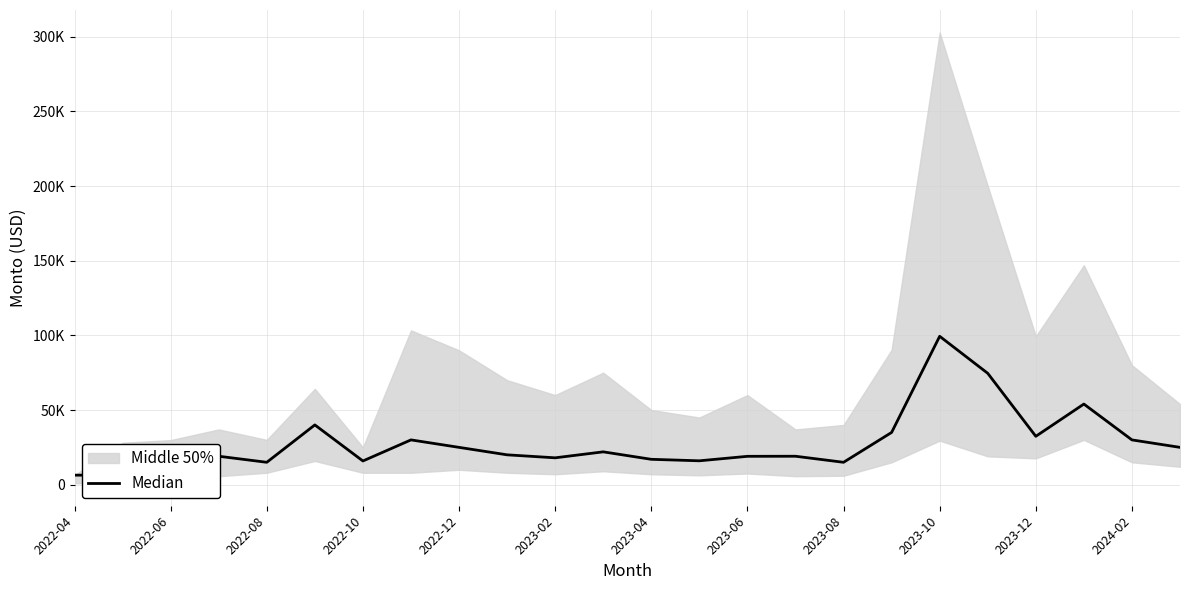

What value does the data have at 2024-02?

30000.0